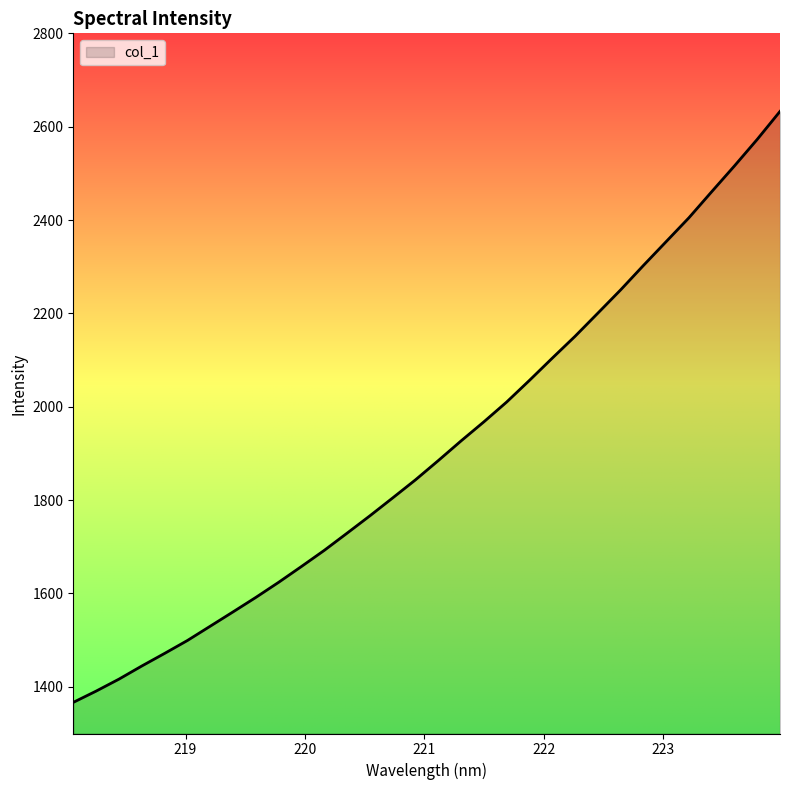

What is the maximum value shown in the chart?

2632.8